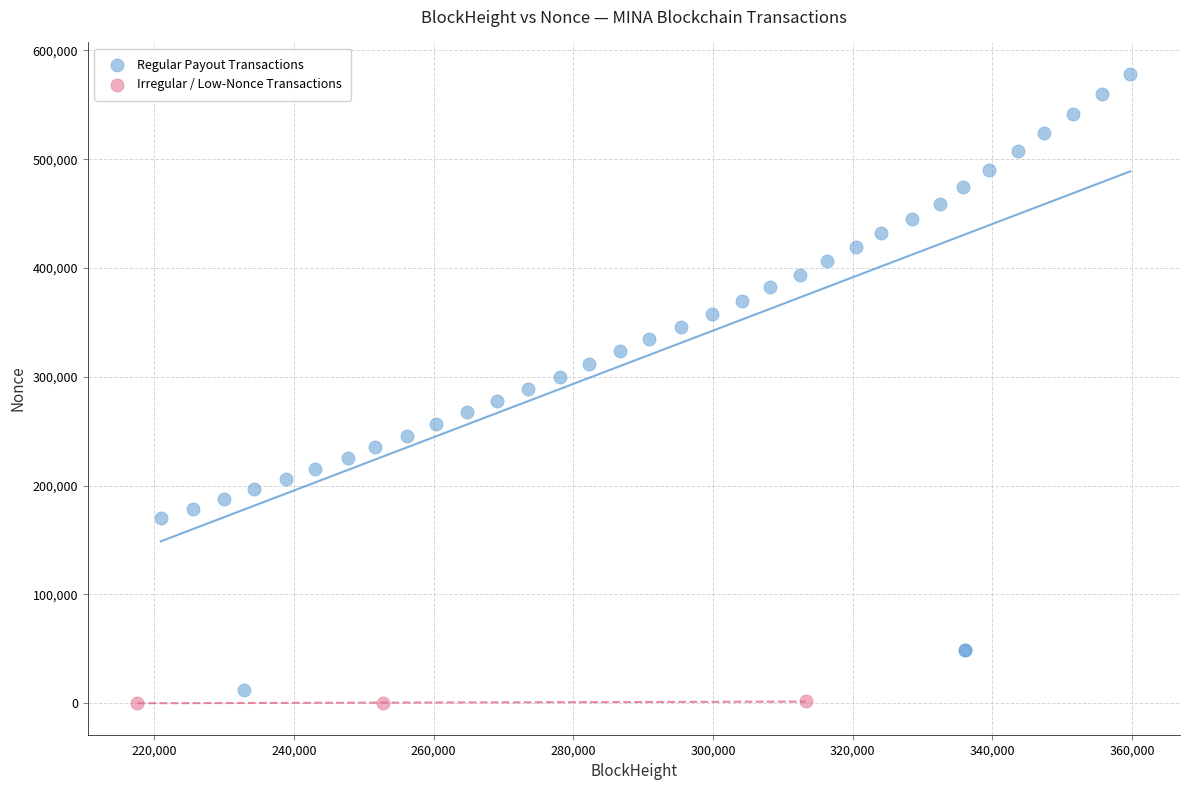

Which series contains the lowest Y value?

Irregular / Low-Nonce Transactions